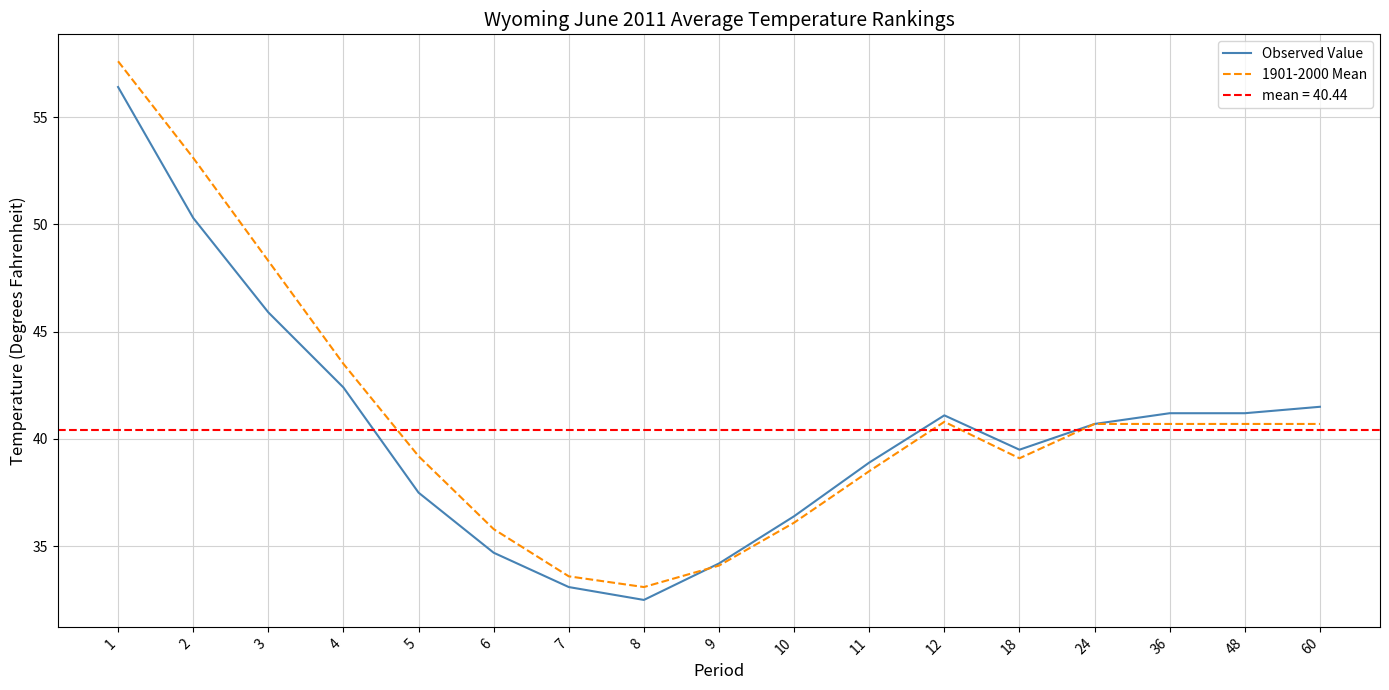

True or false: Observed Value has more than 0 interior local peaks.

True